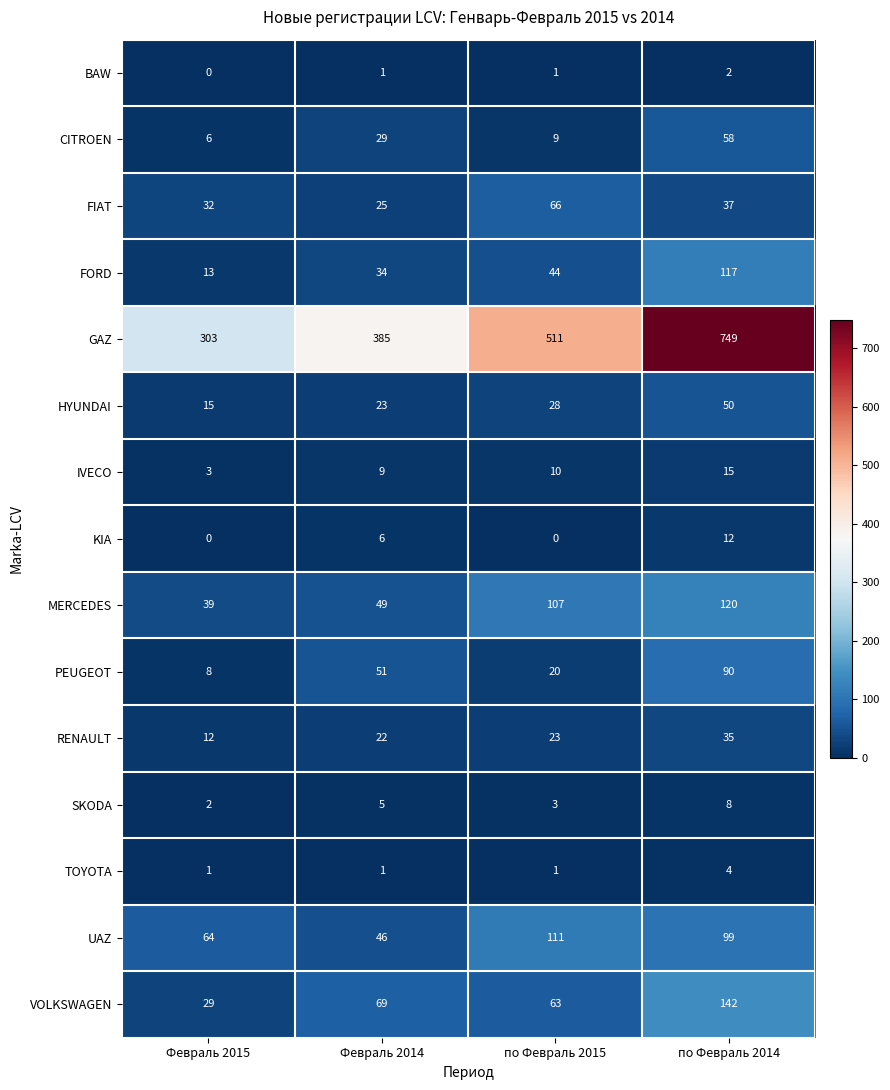

The FIAT series shows 29 at по Февраль 2015. True or false?

False